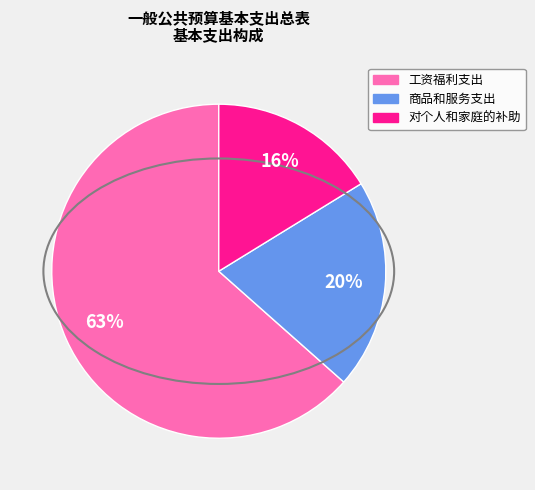

How many segments does this pie chart have?

3